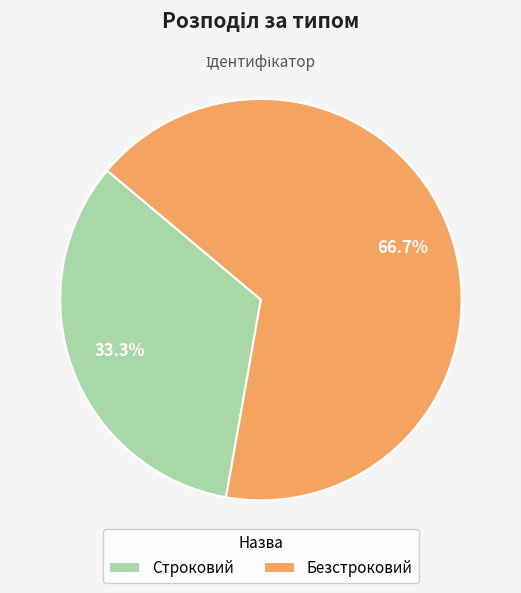

To the nearest percent, what is the combined percentage of Строковий and Безстроковий?

100%